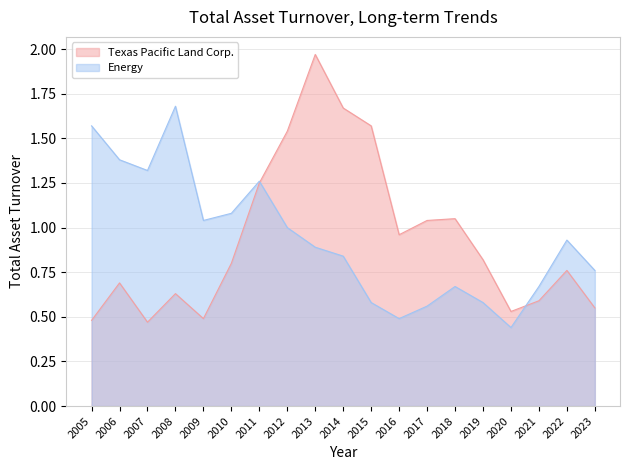

How many interior local valleys does the Texas Pacific Land Corp. series have?

4